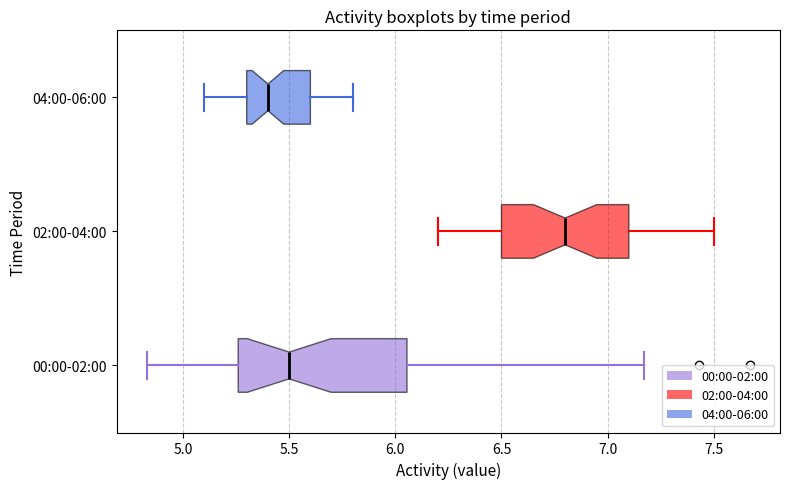

Reading bottom to top, read every box against the x-axis: the position of its median line, the range the box covers, and the ends of its whiskers. The values are not printed on the chart, so give them approximately, as read against the axis.

00:00-02:00: median 5.50, box 5.25 to 6.05, whiskers 4.85 to 7.15
02:00-04:00: median 6.80, box 6.50 to 7.10, whiskers 6.20 to 7.50
04:00-06:00: median 5.40, box 5.30 to 5.60, whiskers 5.10 to 5.80